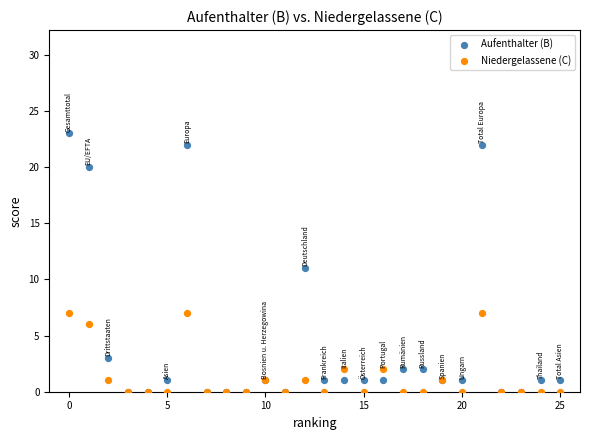

Which series has the widest spread of Y values?

Aufenthalter (B)